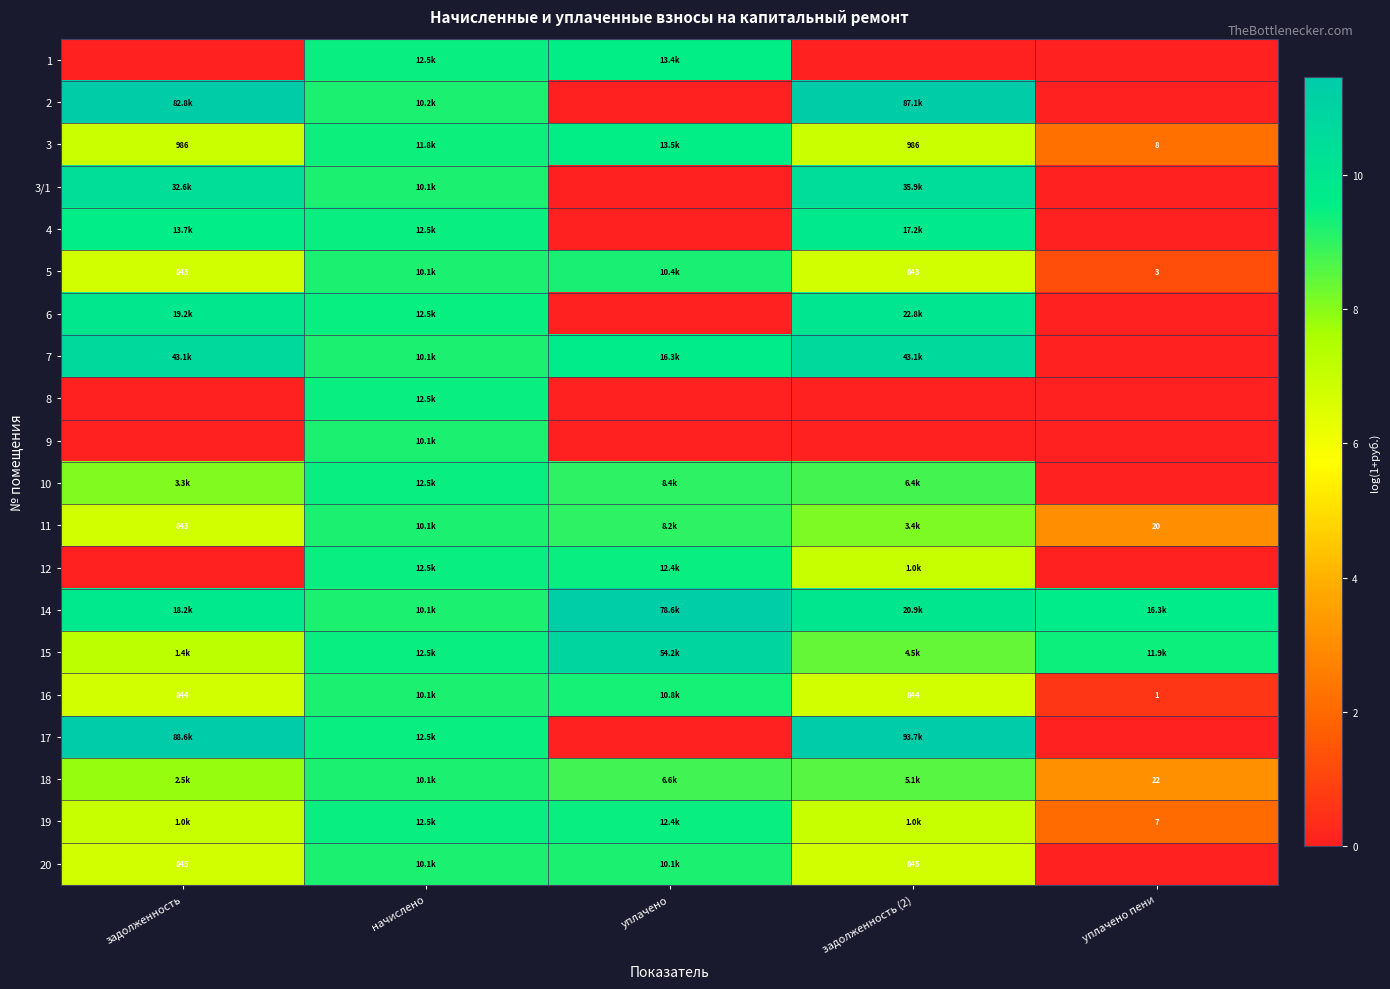

Which series has the largest range (max minus min)?

17